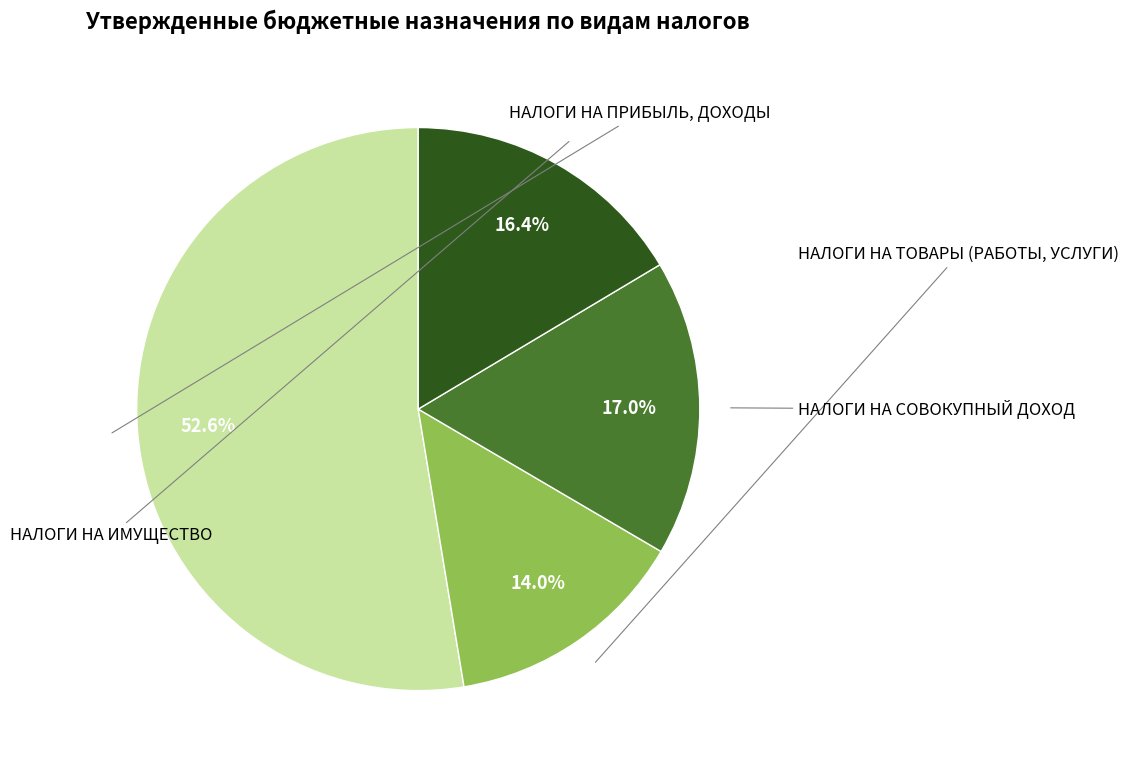

Is there a majority slice in this chart?

Yes